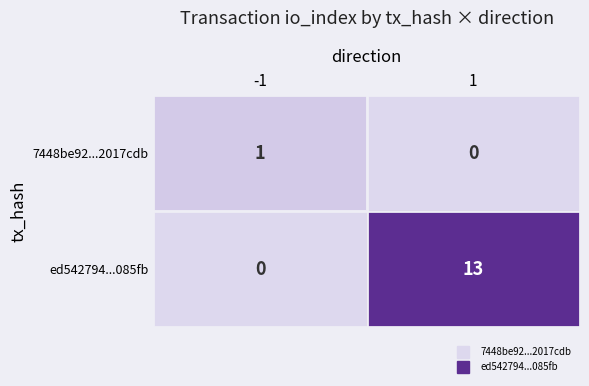

At 1, list the series in order from smallest to largest.

7448be92...2017cdb, ed542794...085fb